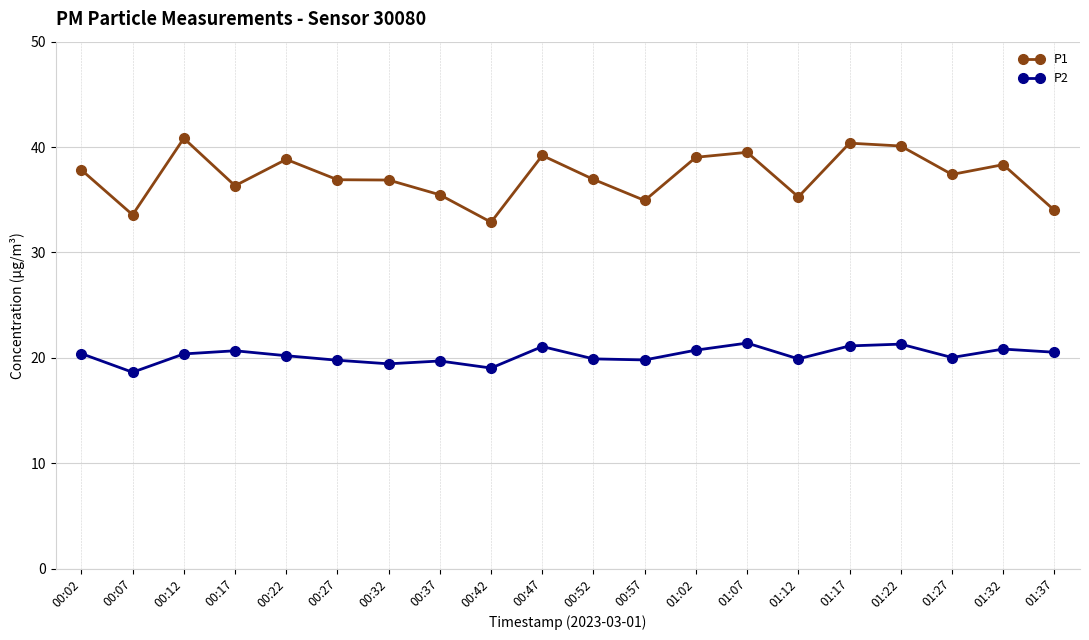

What is the difference between the highest and lowest values at 01:17?

19.2